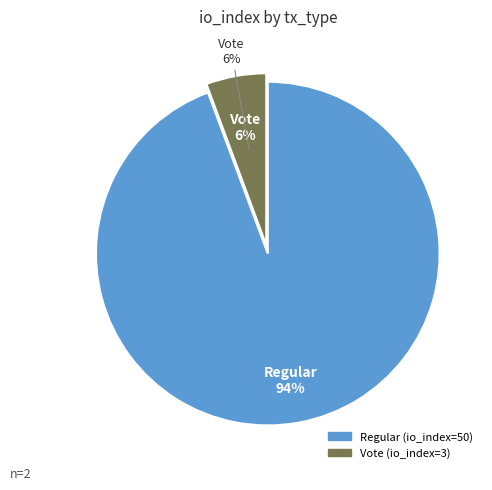

Count the number of slices in the pie.

2